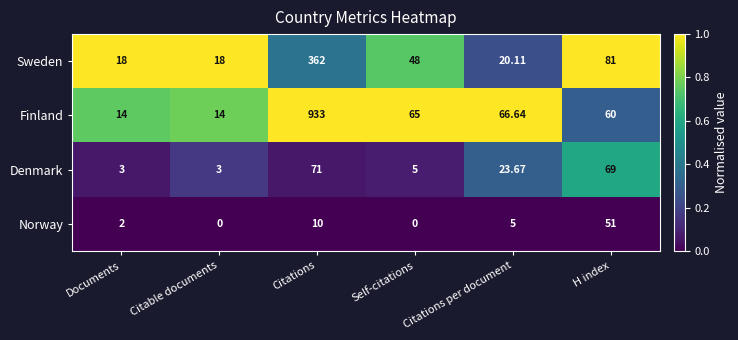

How many distinct data groups are displayed?

4